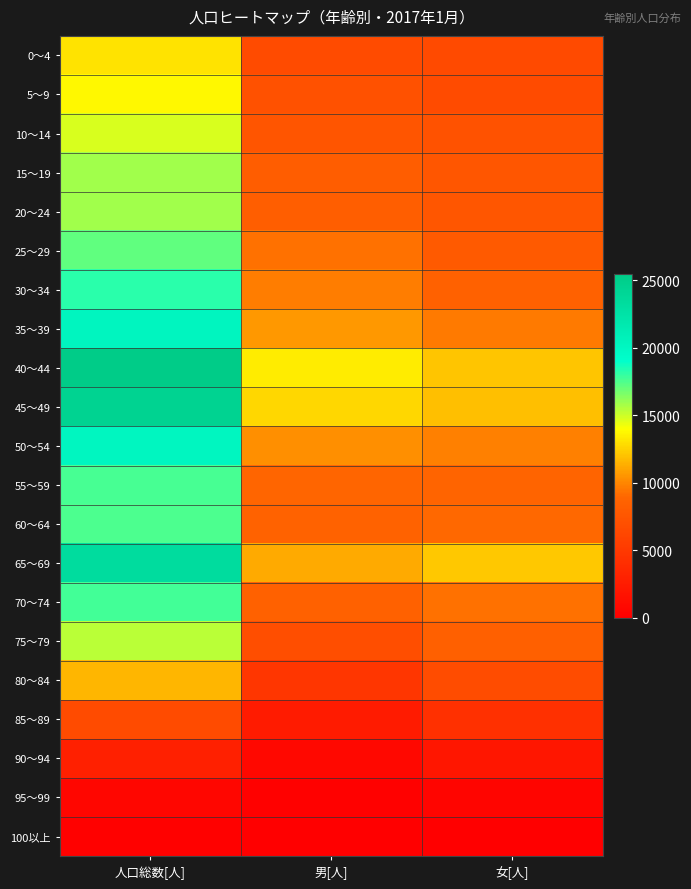

Rank the series at 人口総数[人] from highest to lowest value.

40～44, 45～49, 65～69, 35～39, 50～54, 30～34, 70～74, 55～59, 60～64, 25～29, 20～24, 15～19, 75～79, 10～14, 5～9, 0～4, 80～84, 85～89, 90～94, 95～99, 100以上